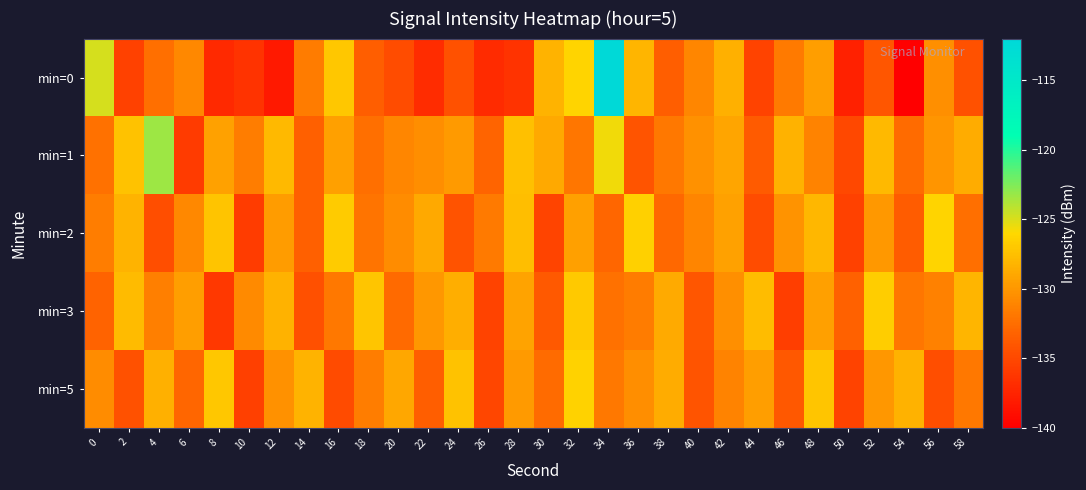

What is the difference between the highest and lowest values at 30?

7.0